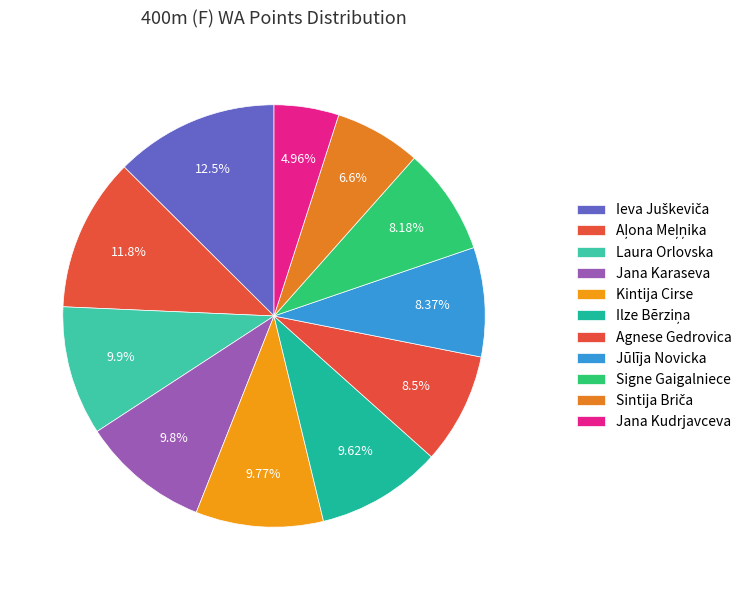

How many slices are in this pie chart?

11